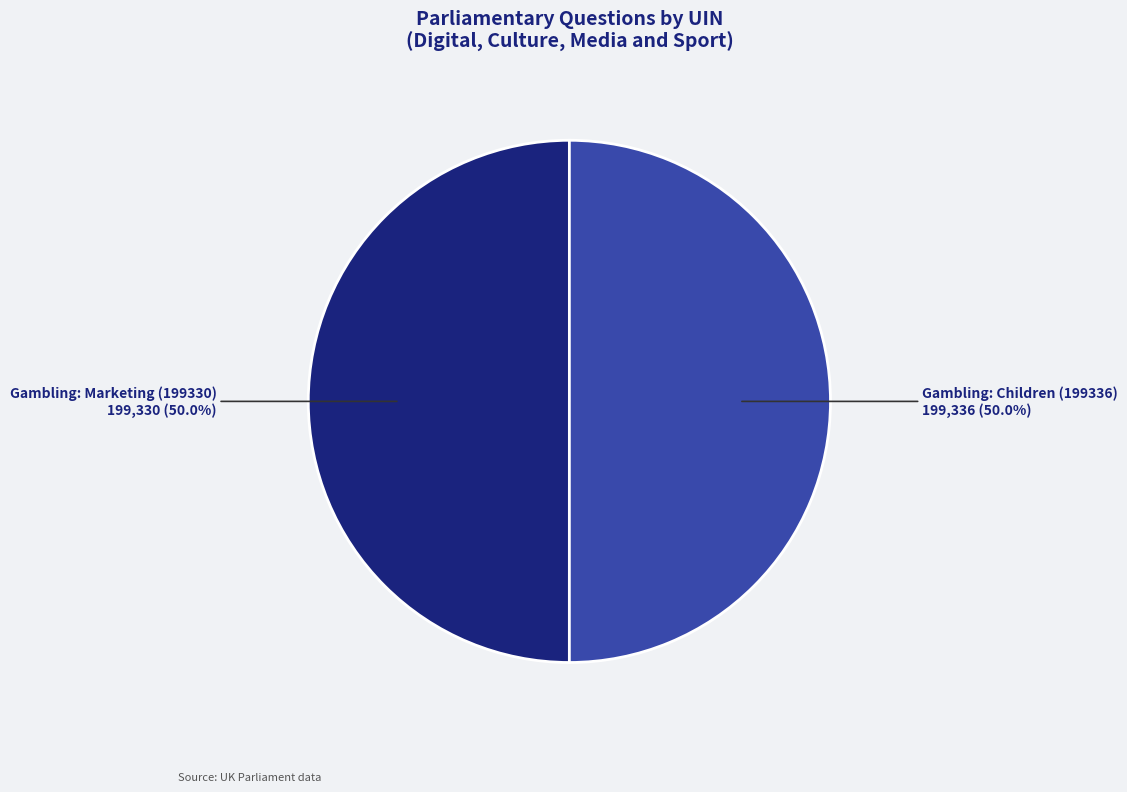

Is it true that Gambling: Children (199336) is 40% of the pie?

False